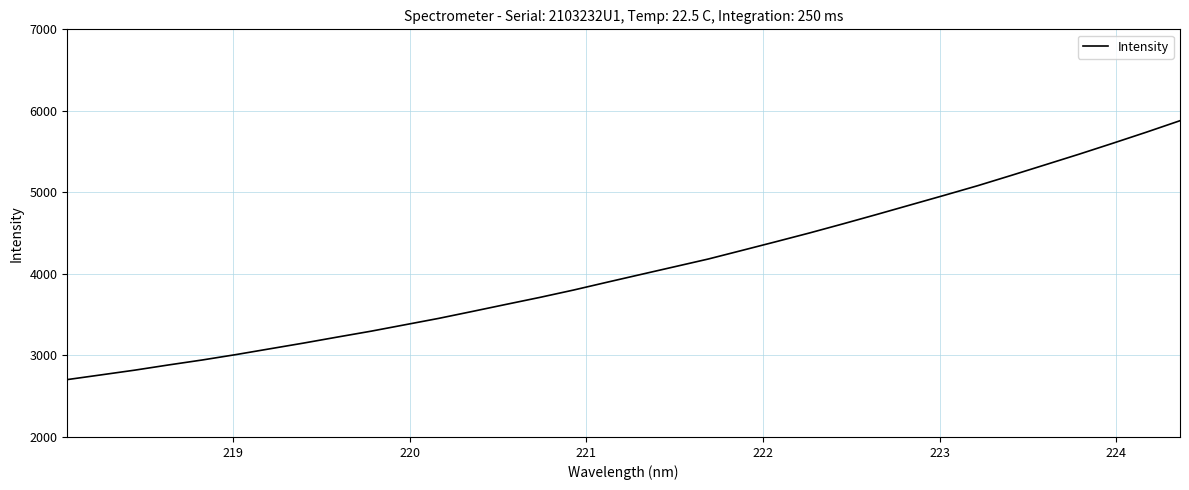

What is the maximum value shown in the chart?

5879.2